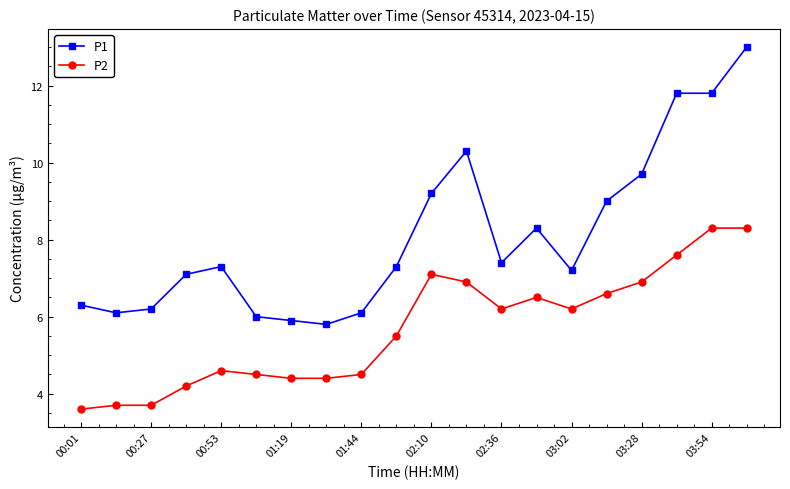

List the series in order of their overall mean, lowest first.

P2, P1